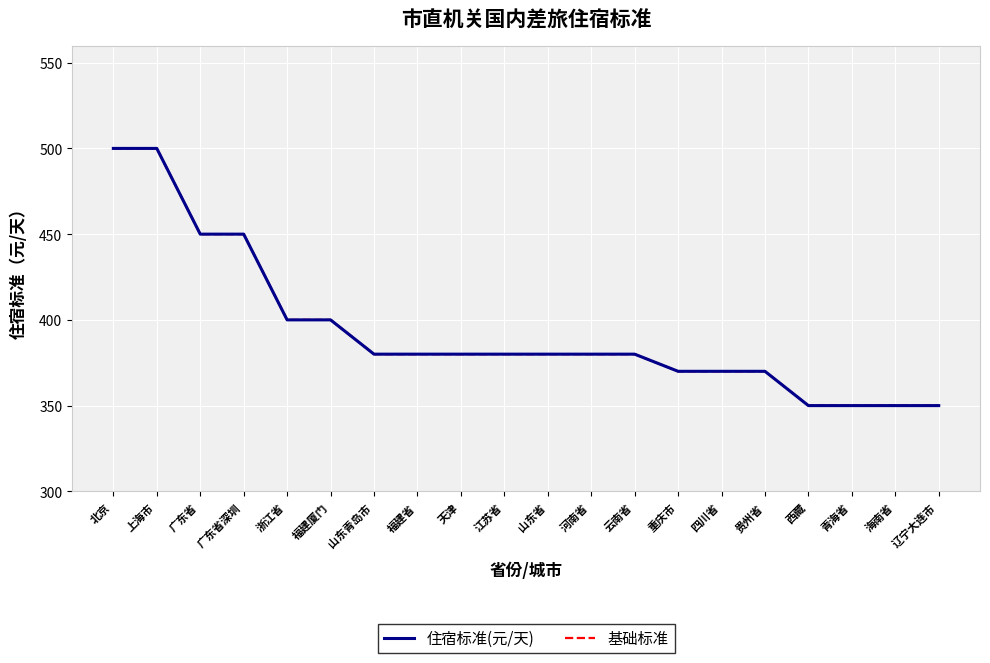

What is the difference between the maximum and second lowest values in the 基础标准 series?

150